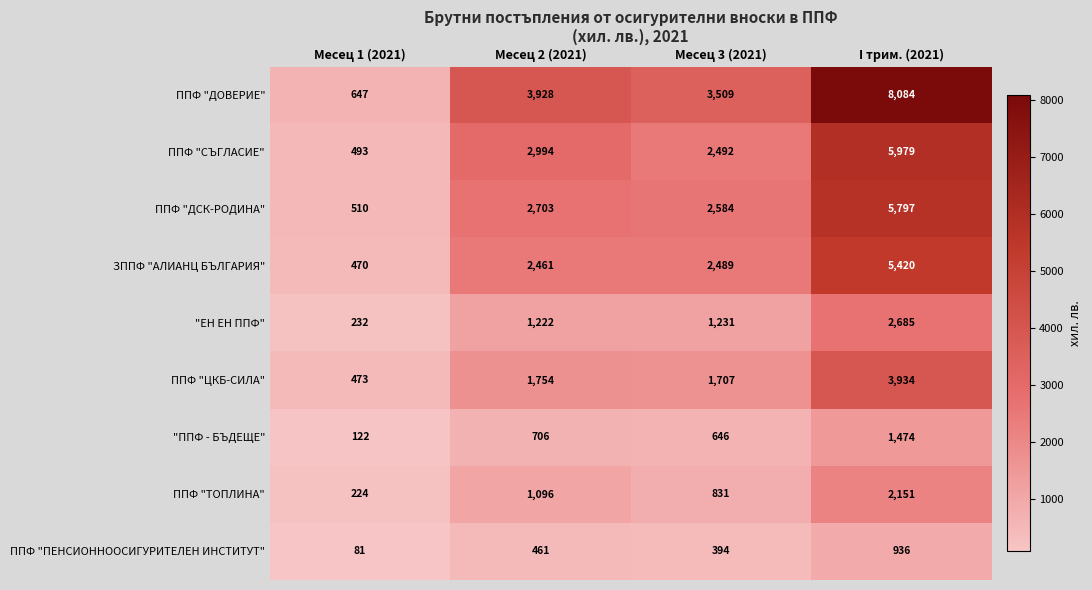

What is the total value across all series at I трим. (2021)?

36460